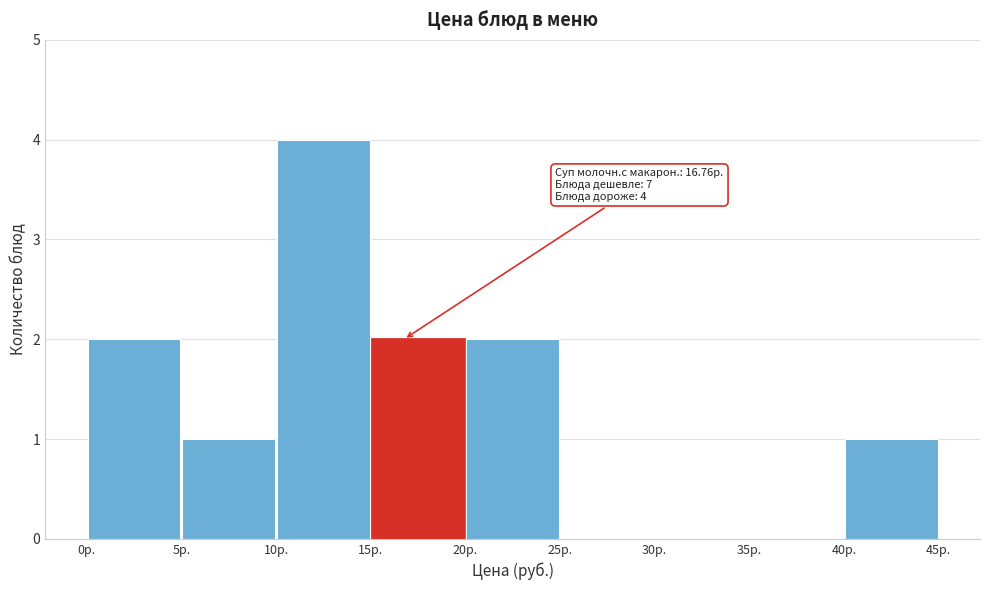

Which range on the x-axis has the tallest bar?

10 to 15